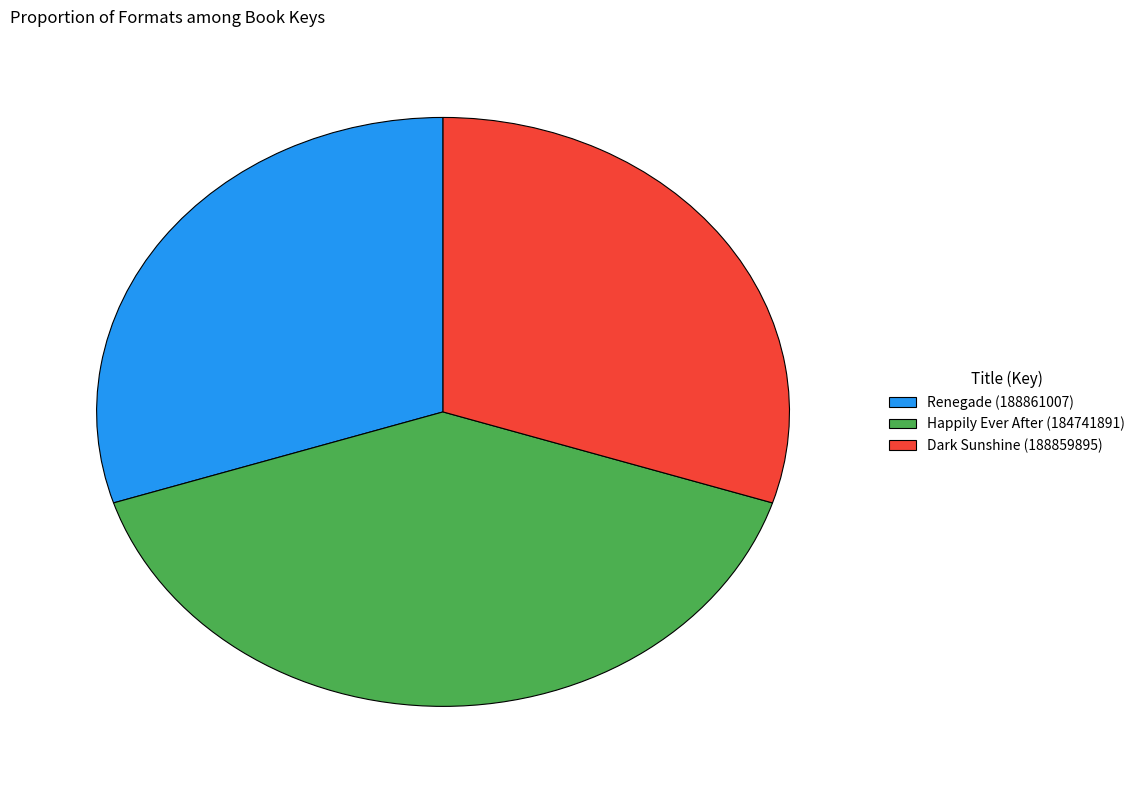

What is the largest slice in the pie chart?

Happily Ever After (184741891)